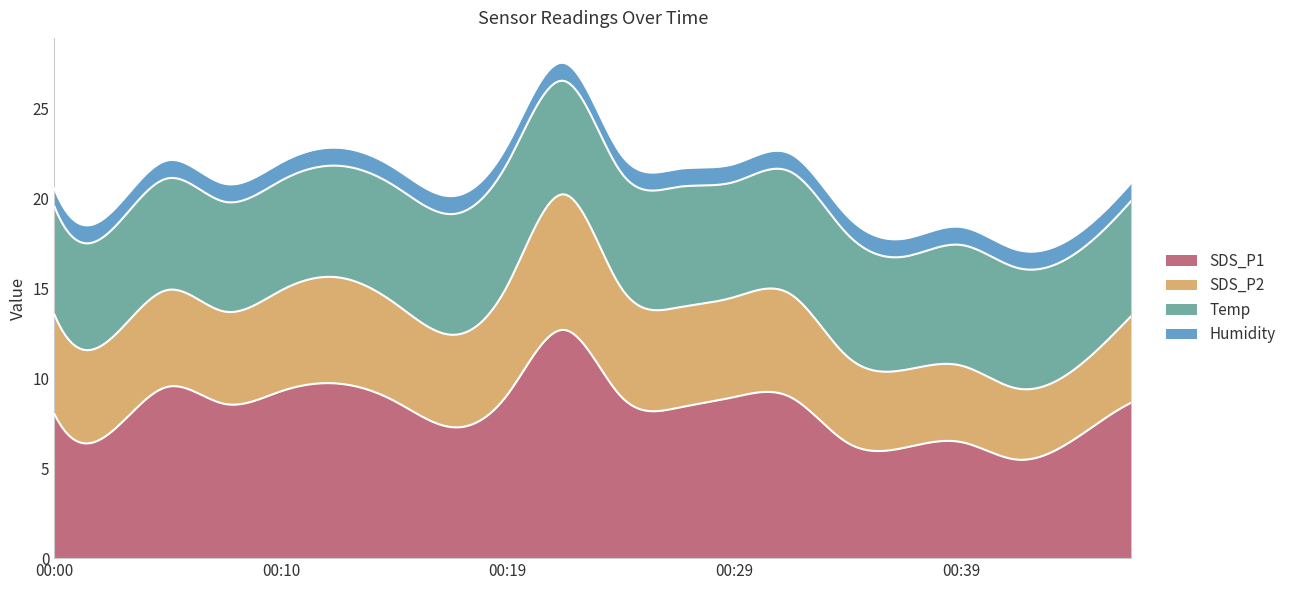

Rank the series at 00:12 from lowest to highest value.

Humidity, SDS_P2, Temp, SDS_P1